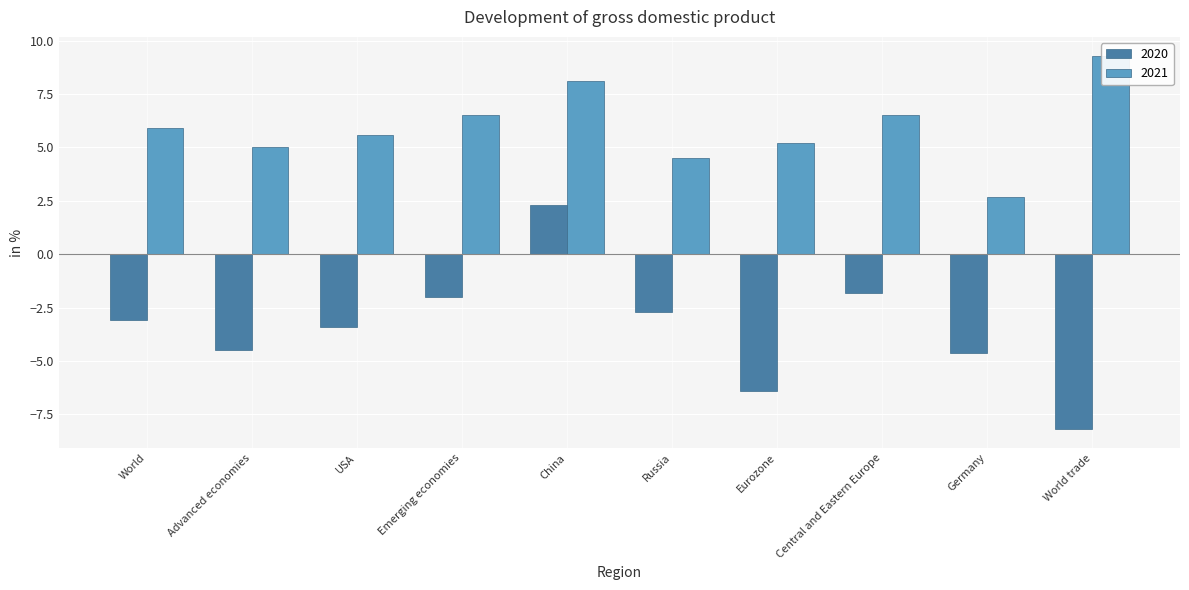

List the labels in order of 2021 value, smallest first.

Germany, Russia, Advanced economies, Eurozone, USA, World, Emerging economies, Central and Eastern Europe, China, World trade